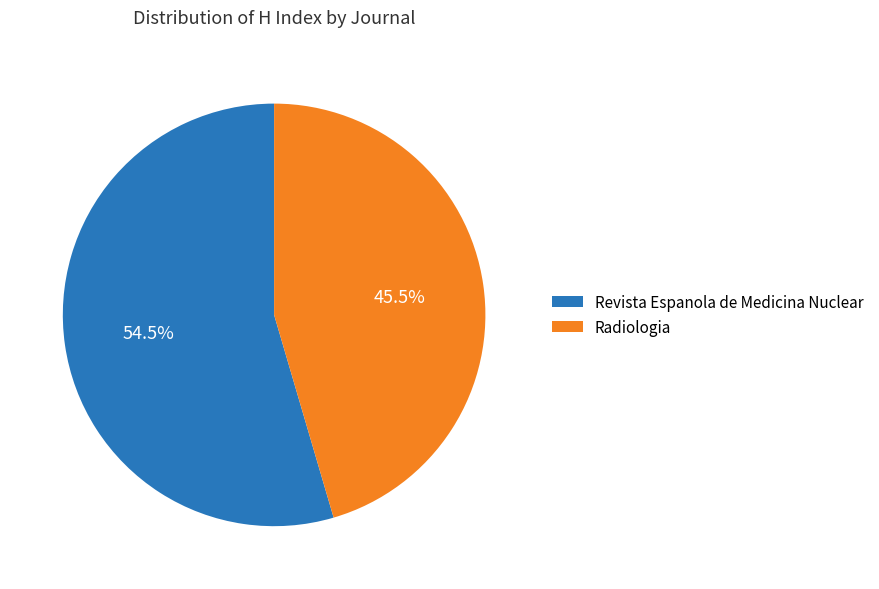

What percentage do Revista Espanola de Medicina Nuclear and Radiologia together represent?

100.0%